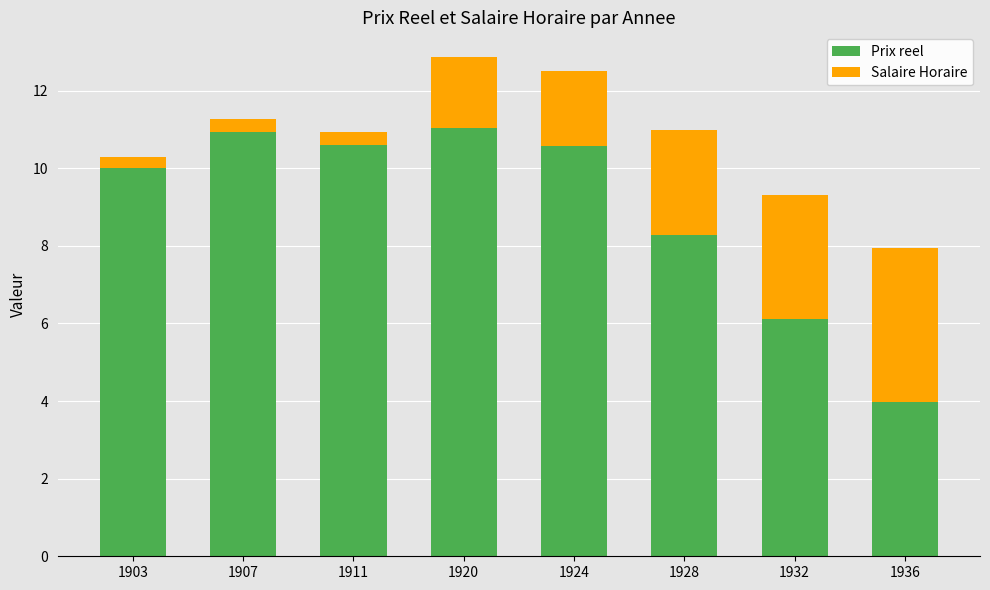

Where is Prix reel nearest to the value 7?

1932